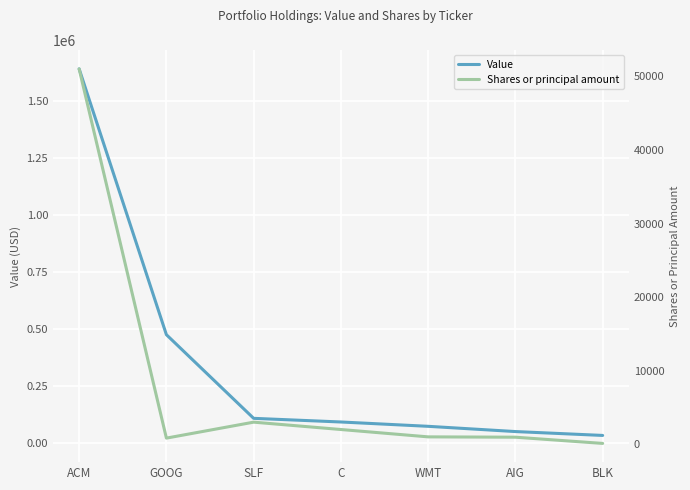

Is it true that Shares or principal amount equals 1000 at WMT?

True